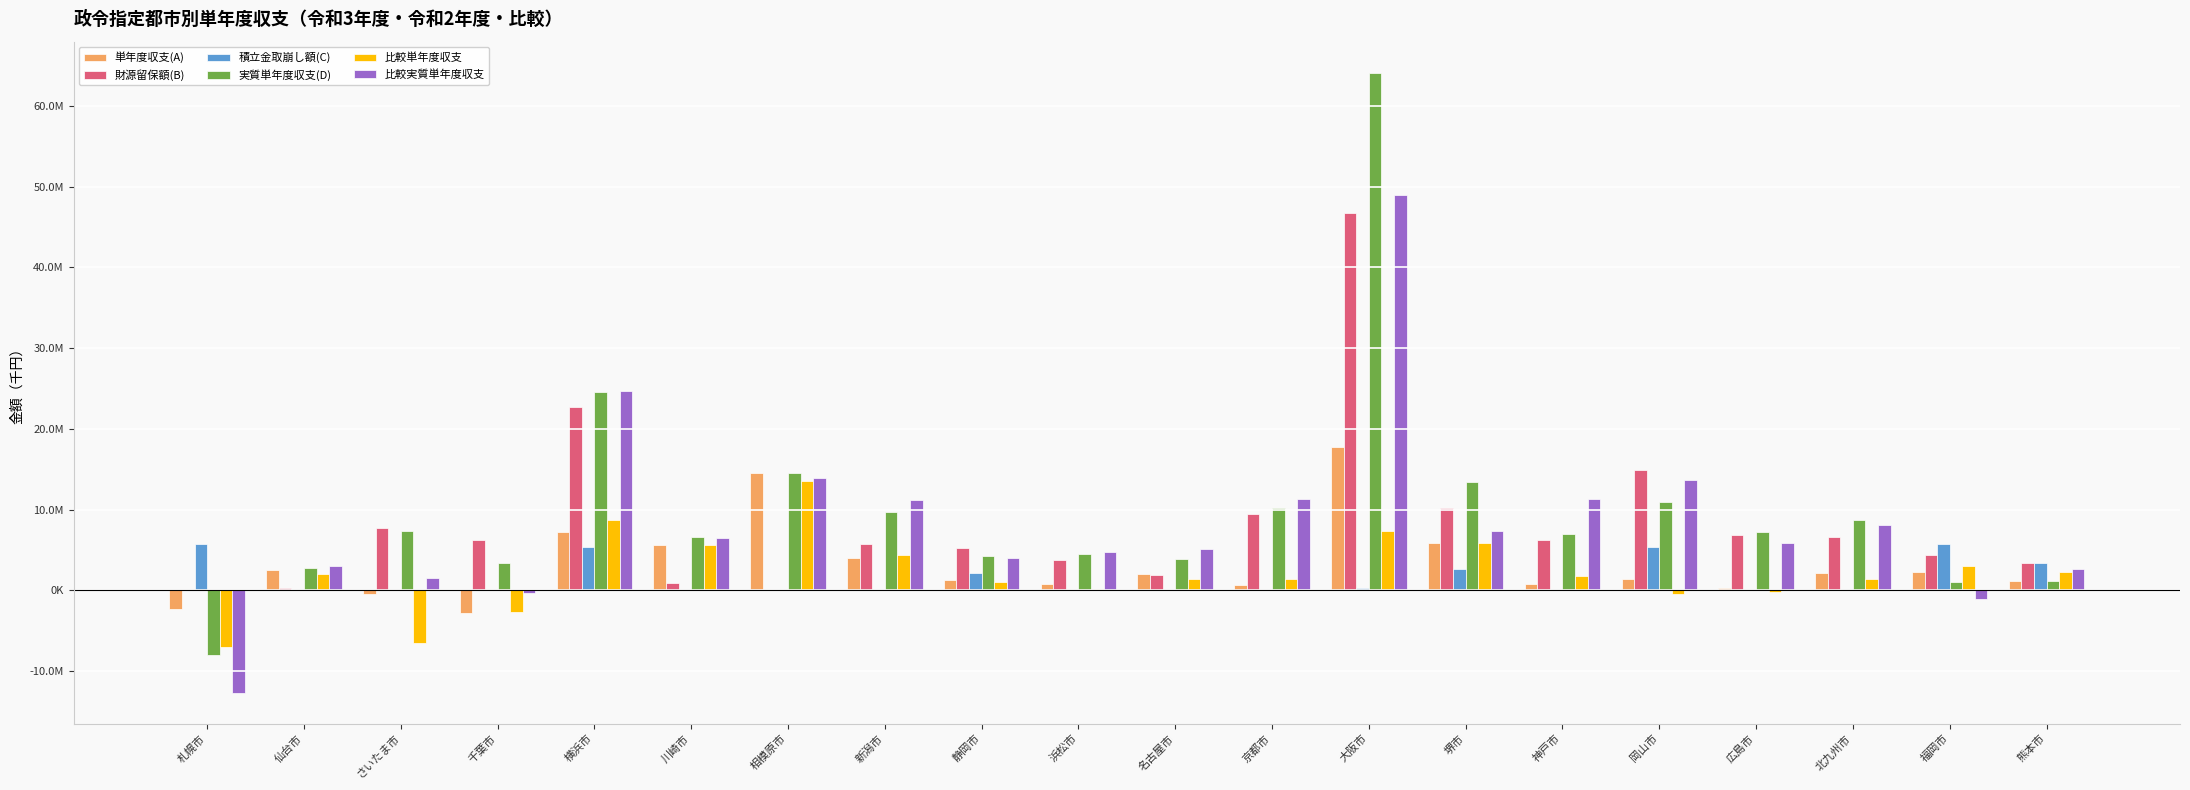

What is the label of the 14th bar from the right?

相模原市